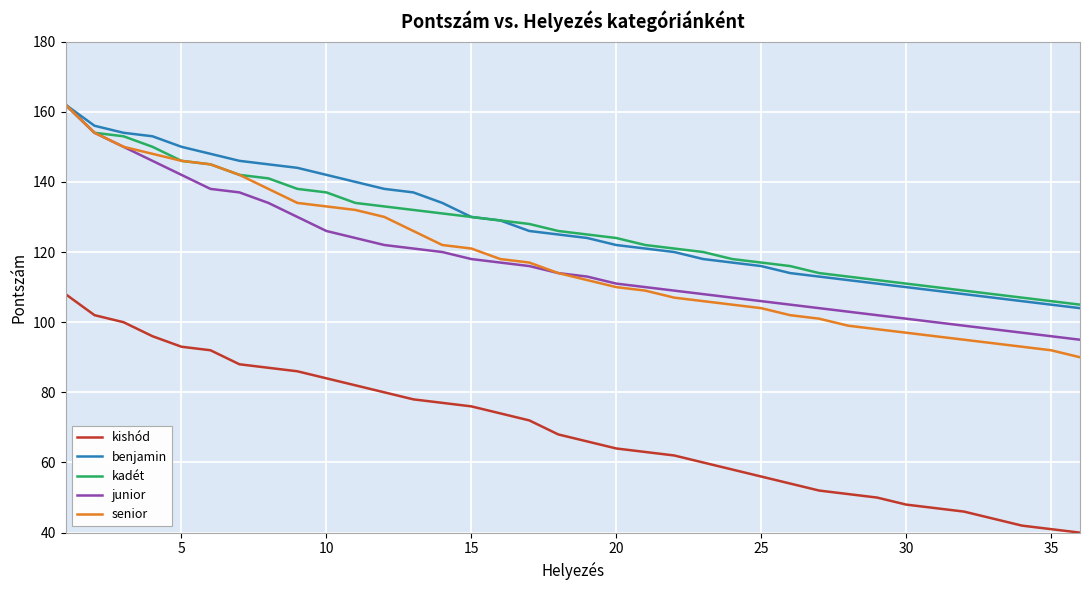

True or false: kishód and kadét cross at least once.

False